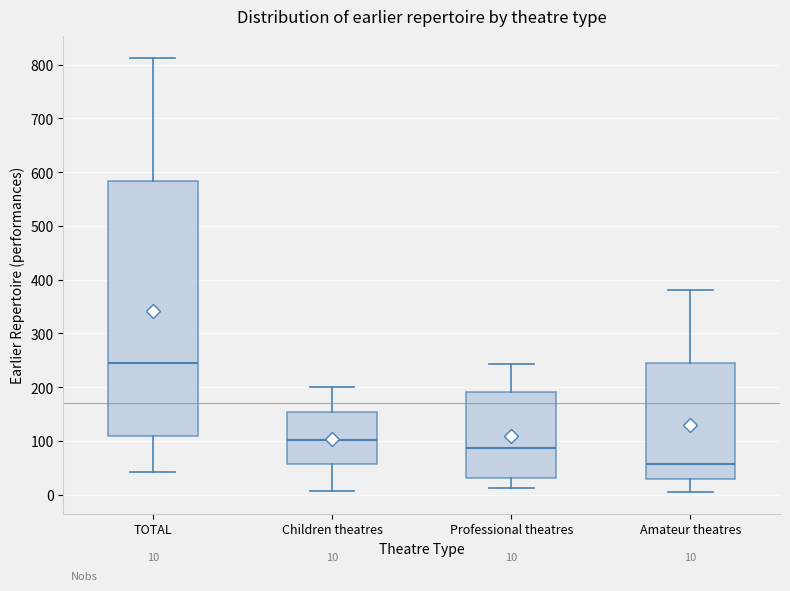

Which box has the highest median line?

TOTAL